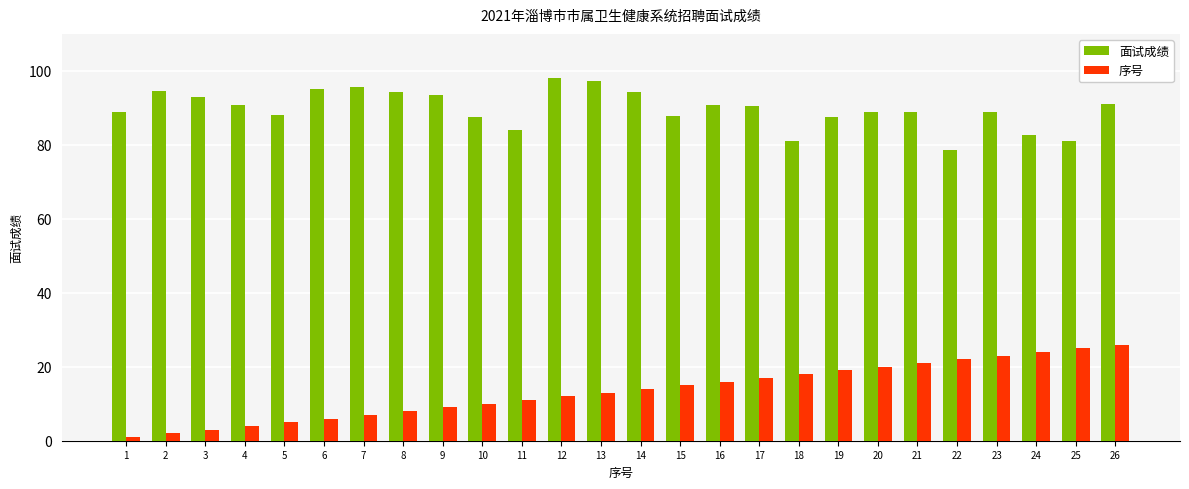

What is the minimum value shown in the chart?

1.0